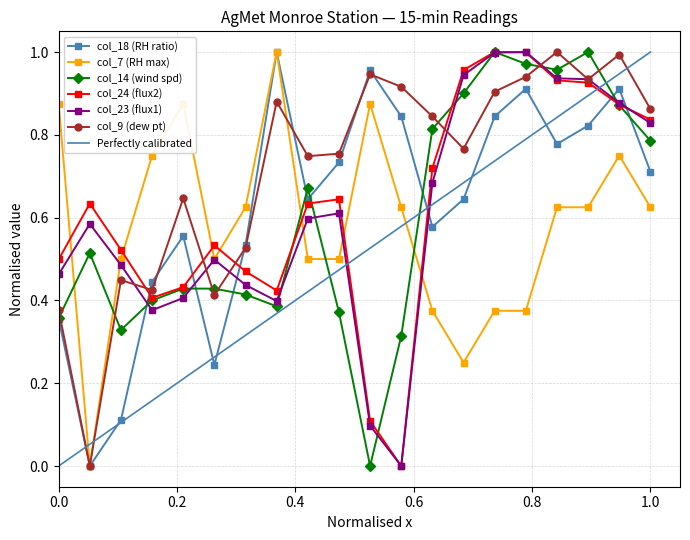

True or false: col_14 (wind spd) has more than 0 points higher than both neighbors.

True